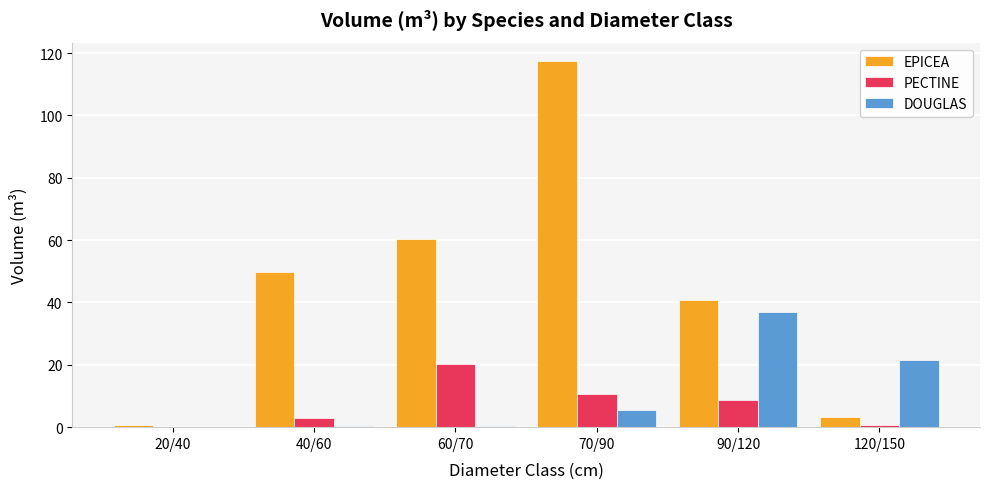

How many data points in DOUGLAS are above 5?

3